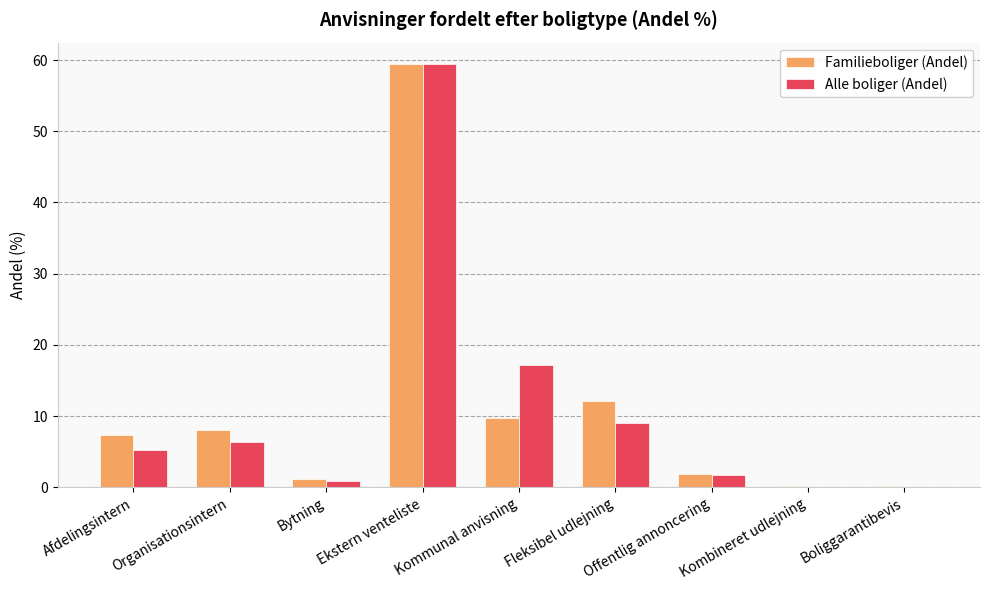

What is the average value of the Alle boliger (Andel) series?

11.1